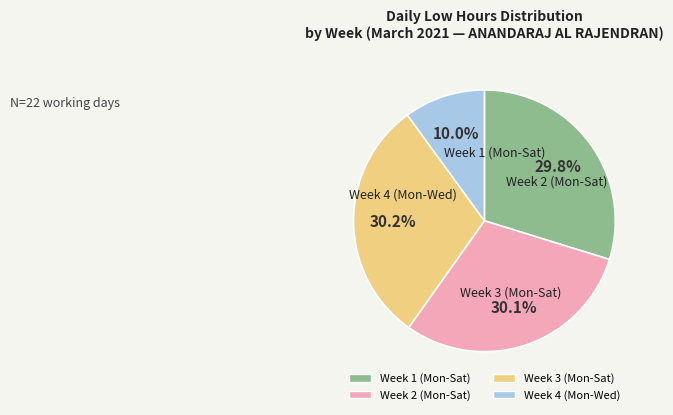

How many slices are in this pie chart?

4